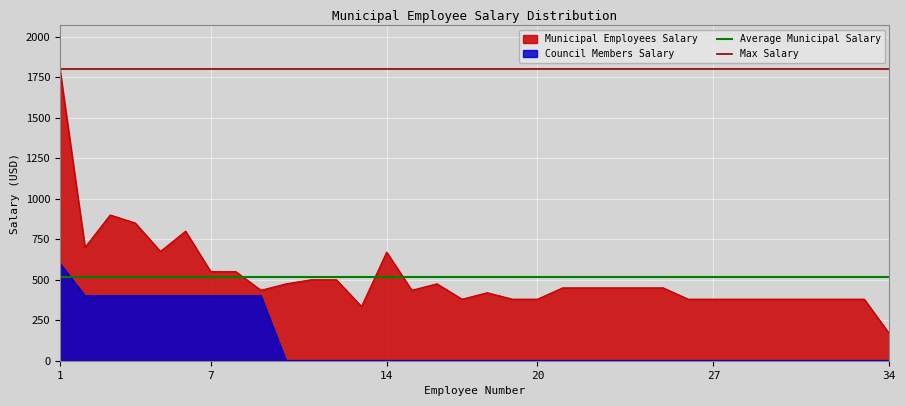

At which label does Average Municipal Salary reach its peak?

1